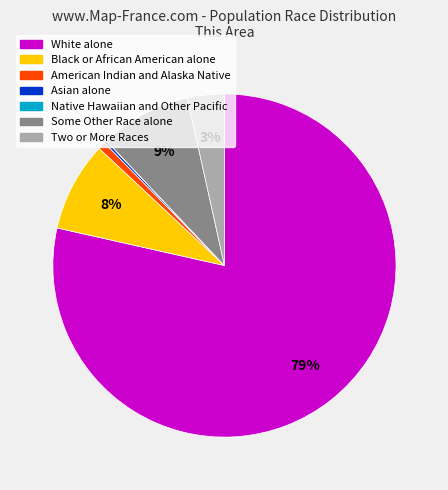

Does White alone represent more than half of the total?

Yes